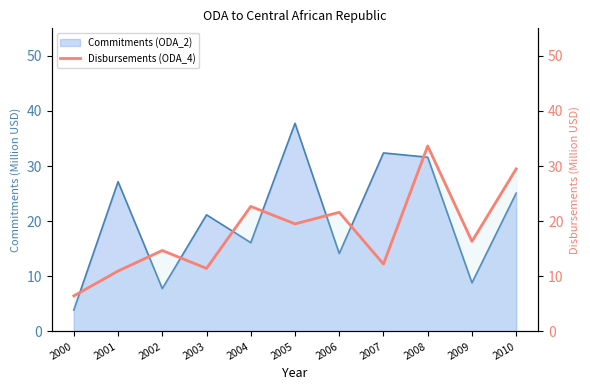

Does the chart have visible grid lines?

No